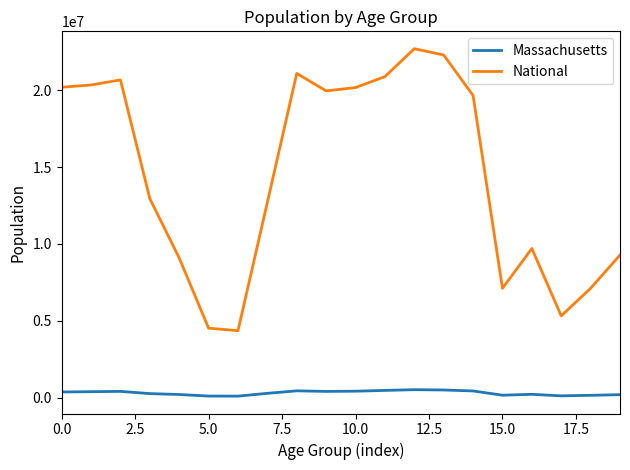

Which series has the largest total across all categories?

National